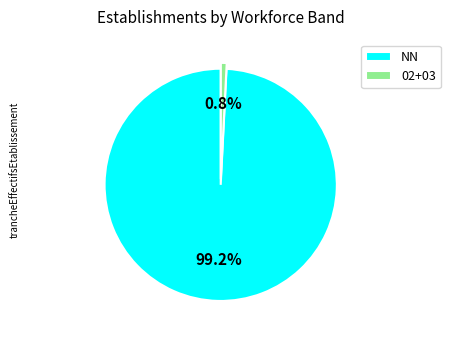

Rank the categories by value from lowest to highest.

02+03, NN